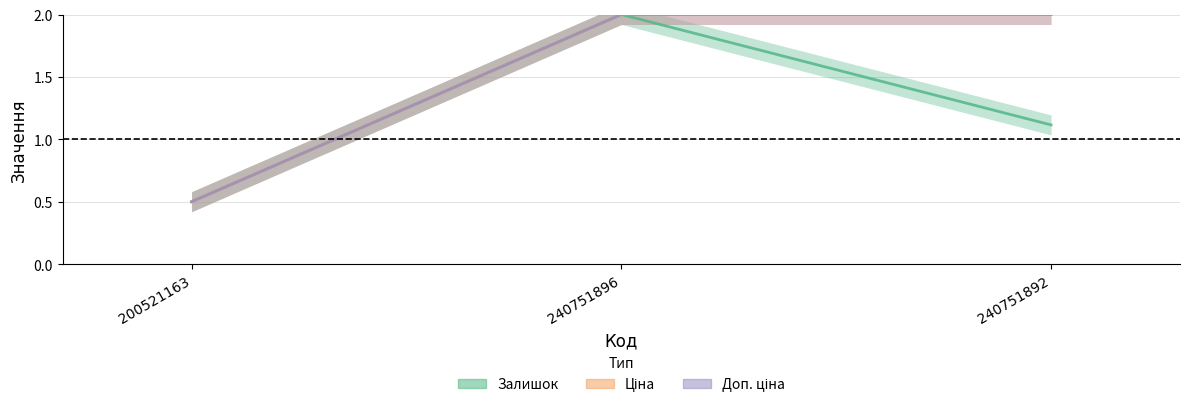

True or false: Залишок has a value of 2.0 at 240751896.

True